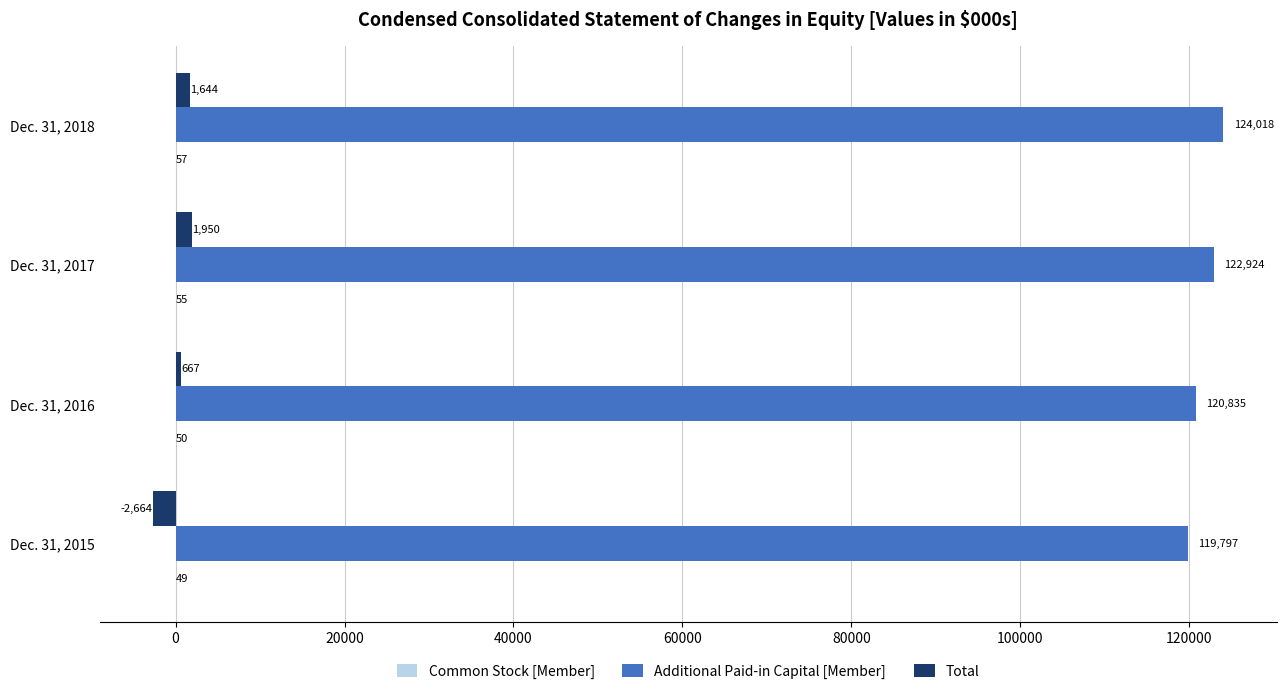

At which label is Additional Paid-in Capital [Member] closest to 121907?

Dec. 31, 2017